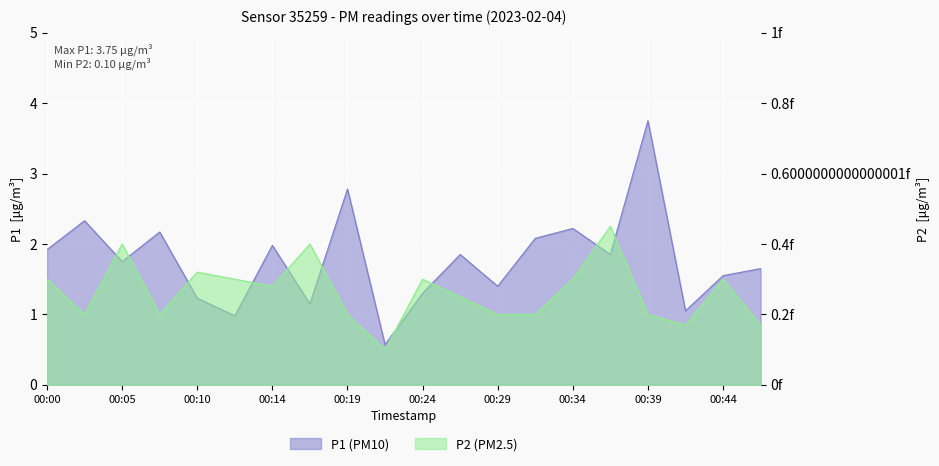

Between 00:07 and 00:44, which series saw the biggest shift?

P1